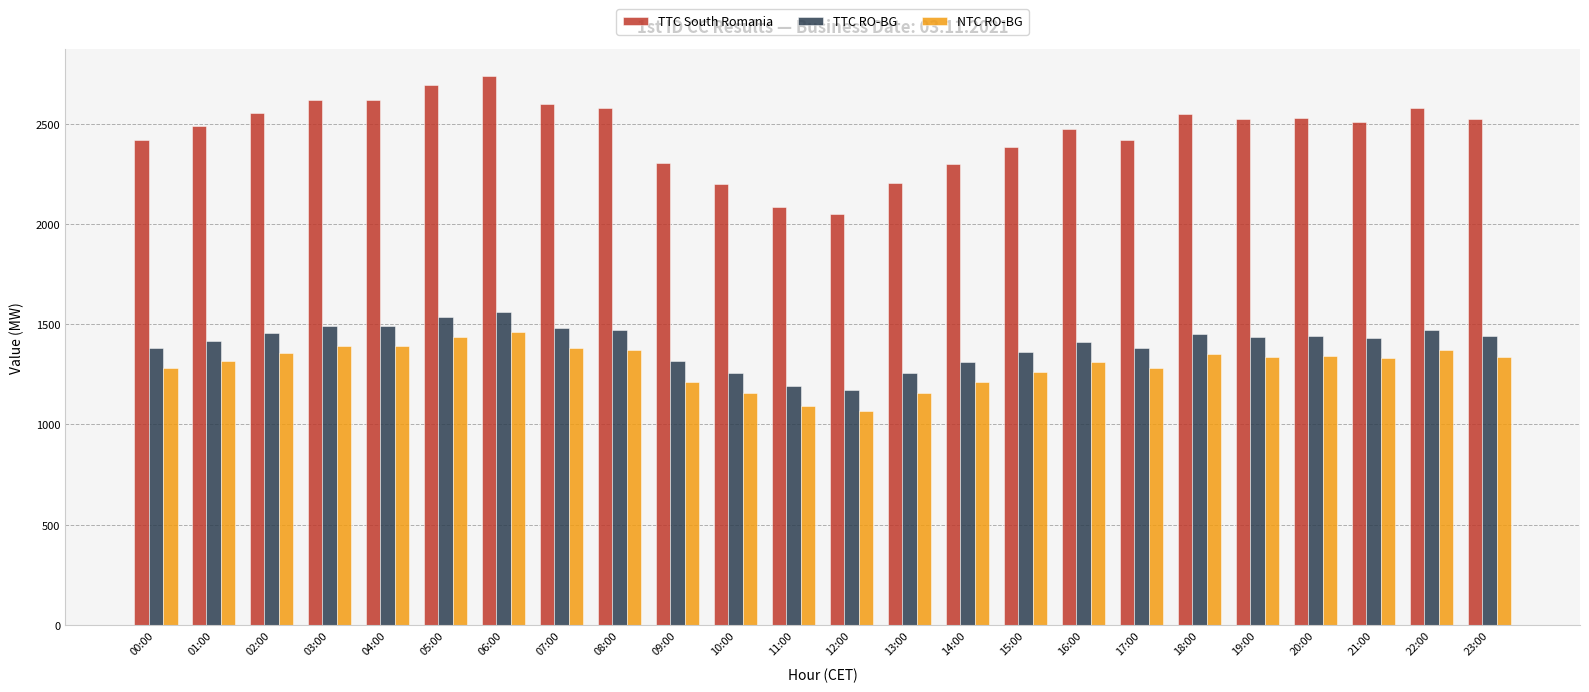

What is the total value across all series at 18:00?

5357